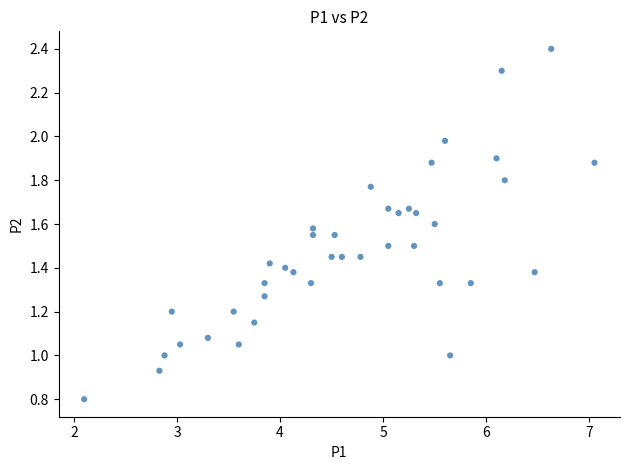

What is the range of X values (max minus min)?

4.9